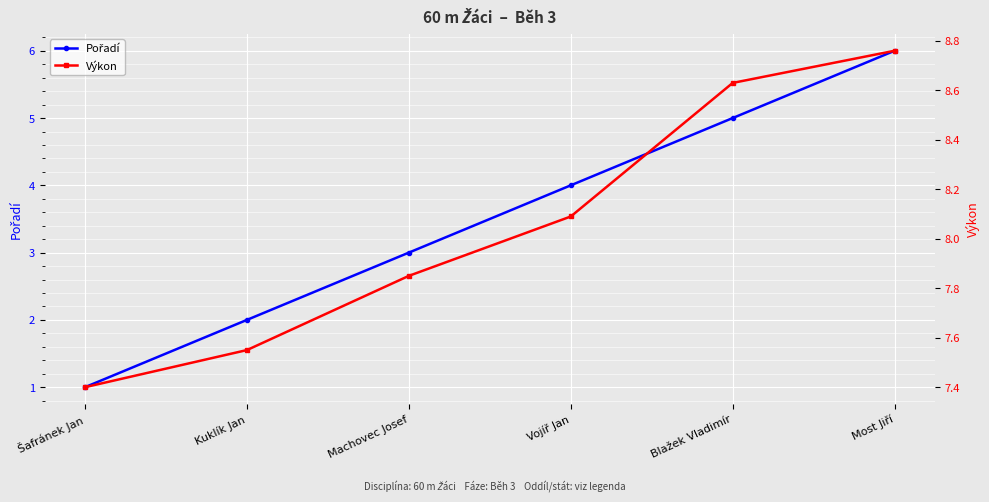

What is the value of the Výkon point at the 4th from the left?

8.1